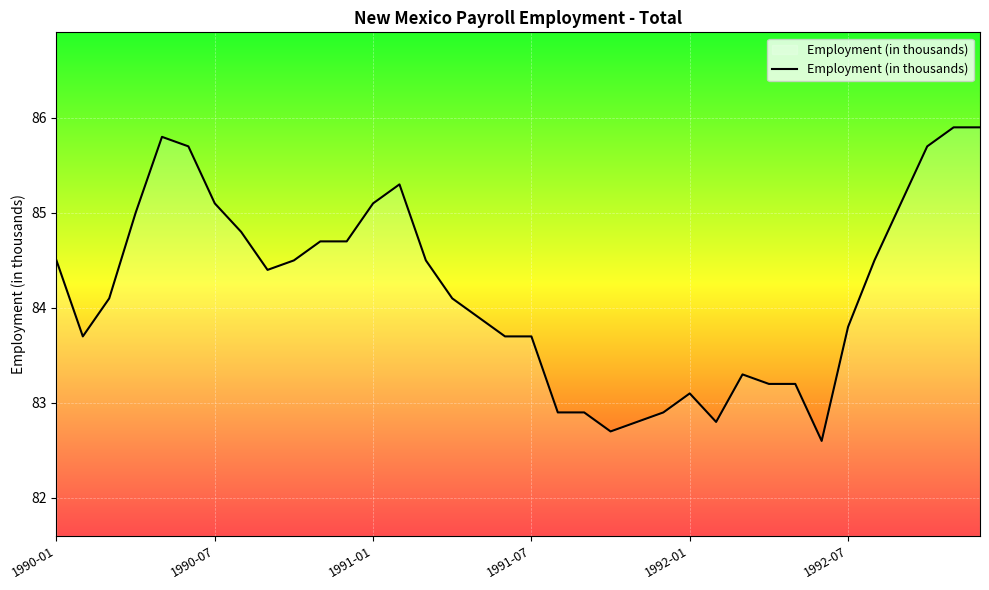

What is the average value?

84.2